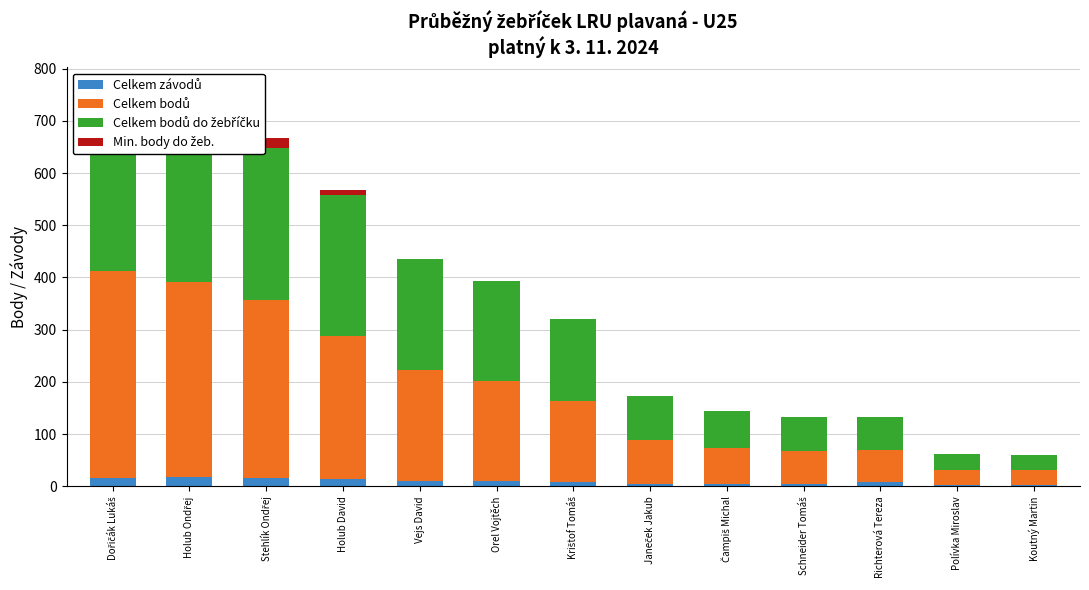

What is the total value across all series at Orel Vojtěch?

394